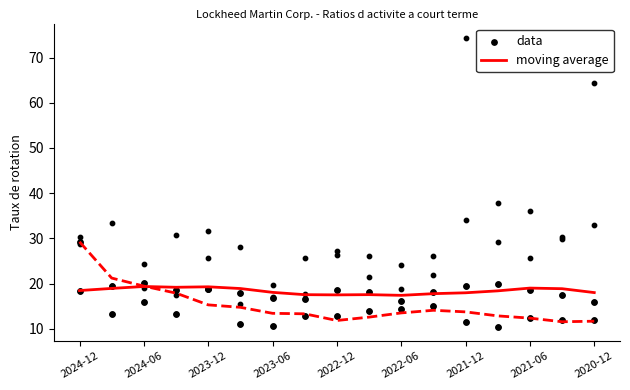

Which series contains the lowest Y value?

data